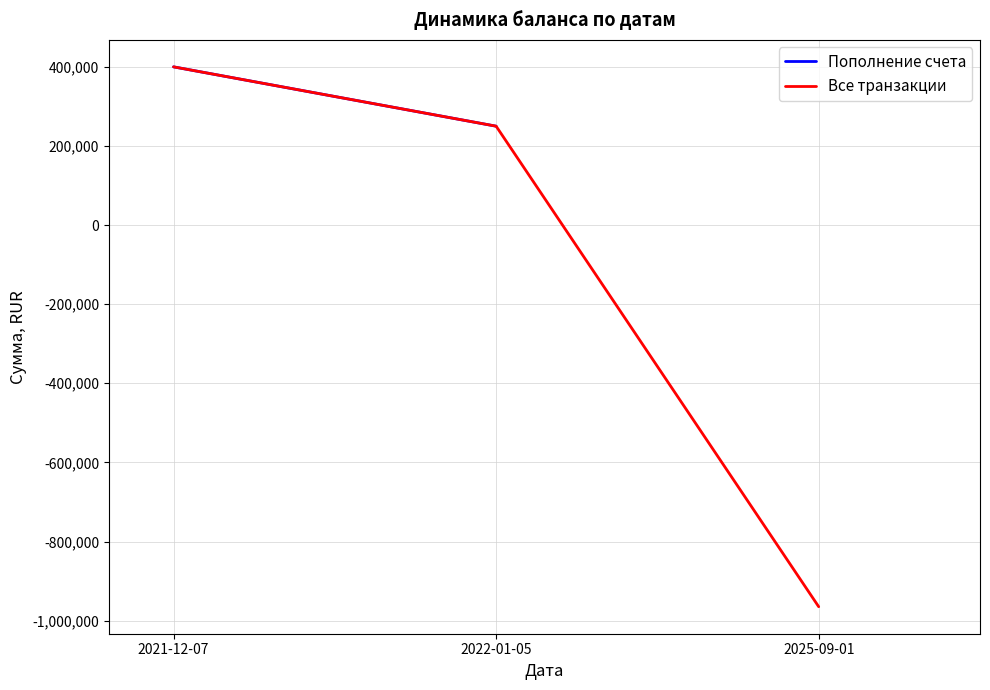

What is the value of the 1st point from the left?

400000.0